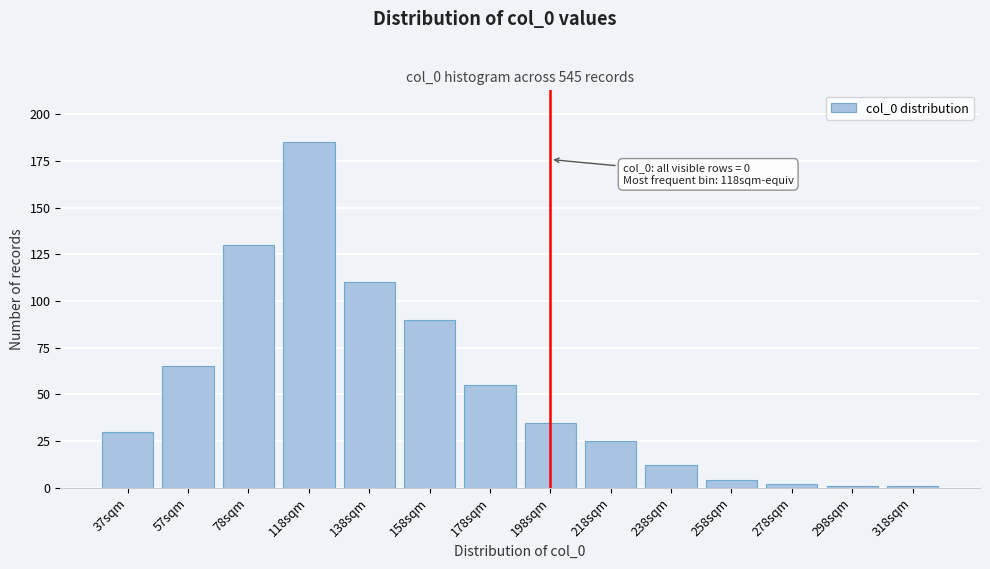

Reading right to left, extract all data points from this chart.

1	1	2	4	12	25	35	55	90	110	185	130	65	30